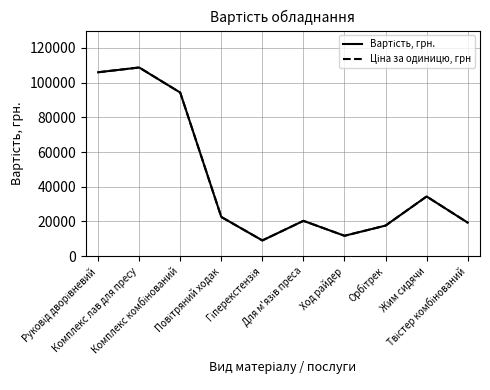

True or false: Ціна за одиницю, грн and Вартість, грн. intersect in this chart.

False